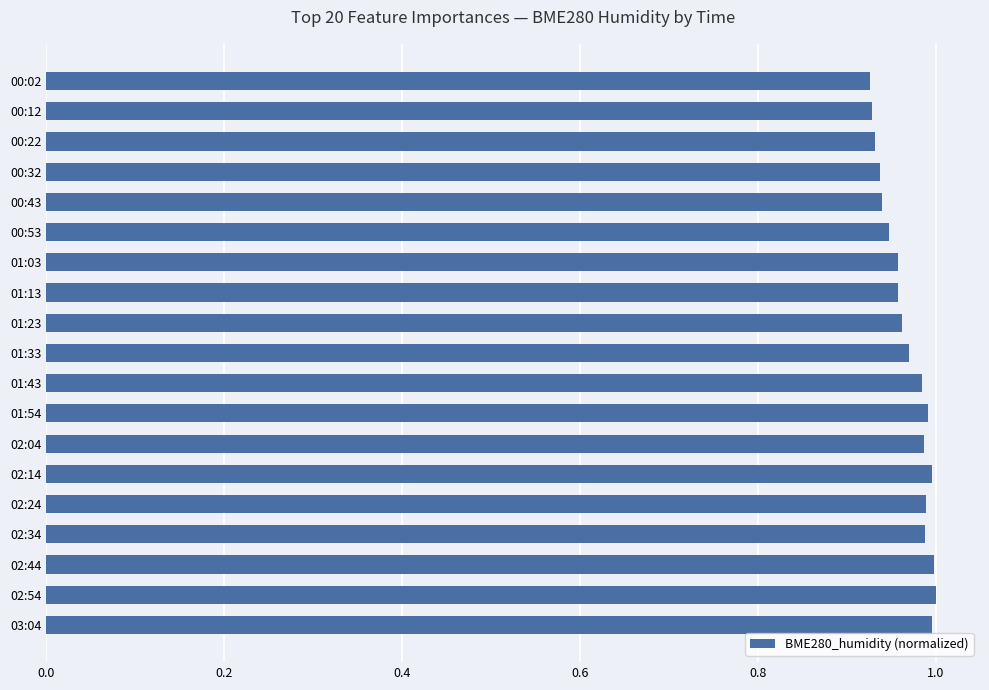

How many bars are there in total?

19